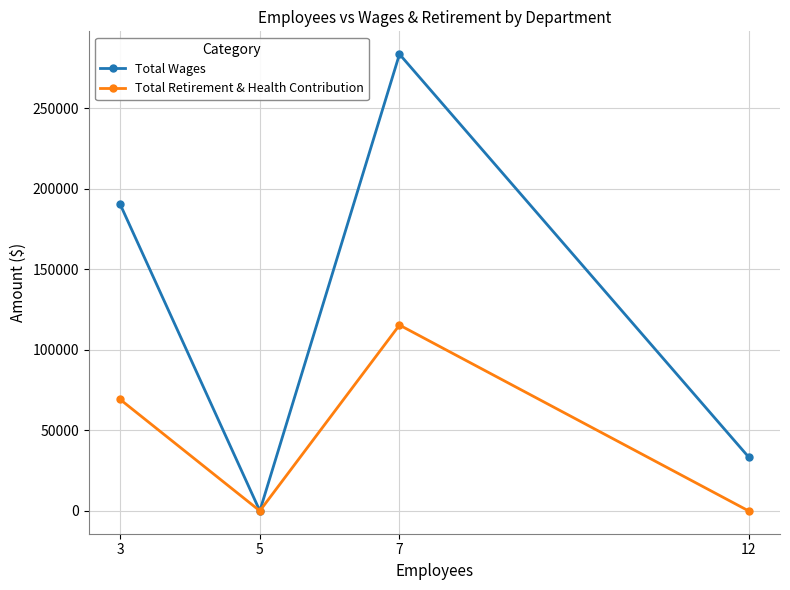

How many lines are shown in the chart?

2